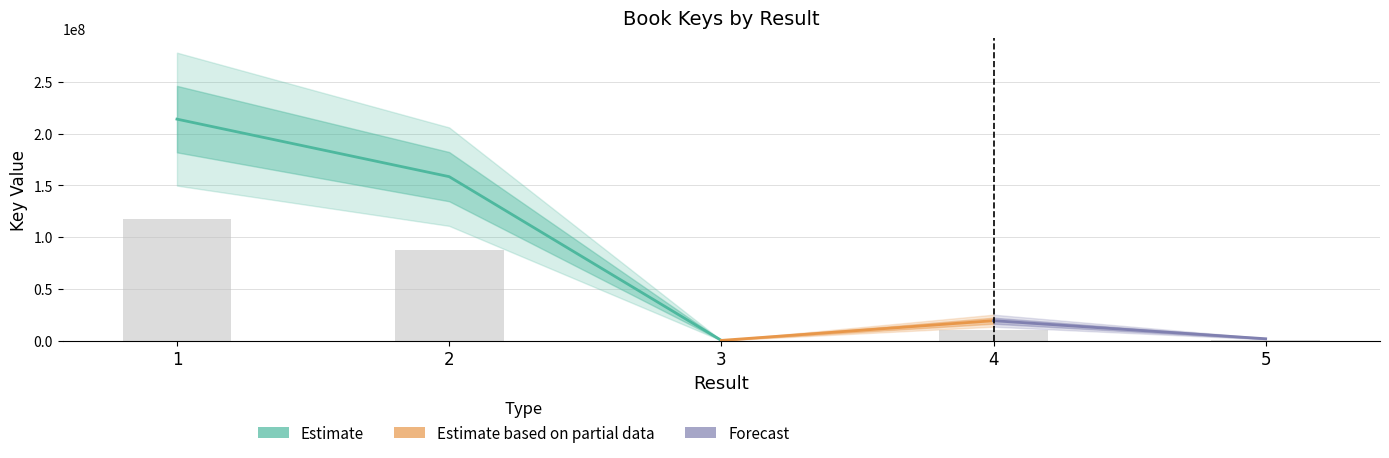

At which category does the chart reach its minimum across all series?

3